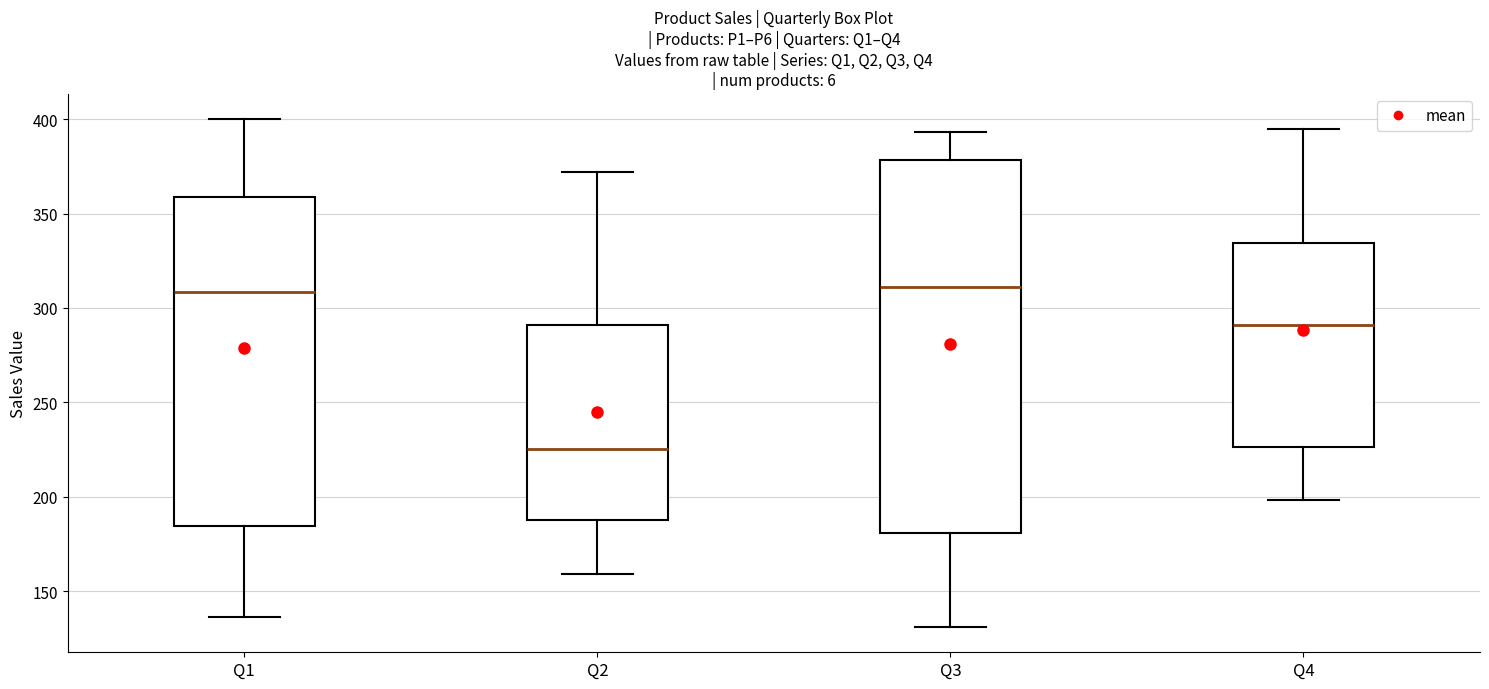

Which box's median line is the lowest?

Q2